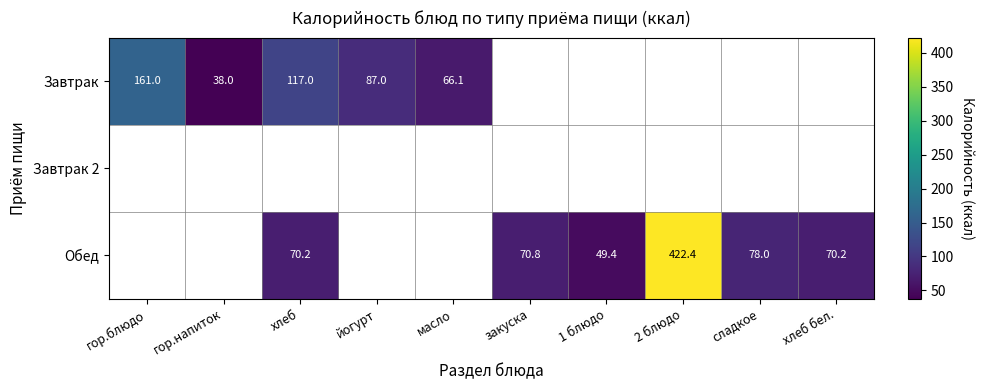

Is the value of Завтрак at гор.блюдо greater than the value of Обед at хлеб?

Yes